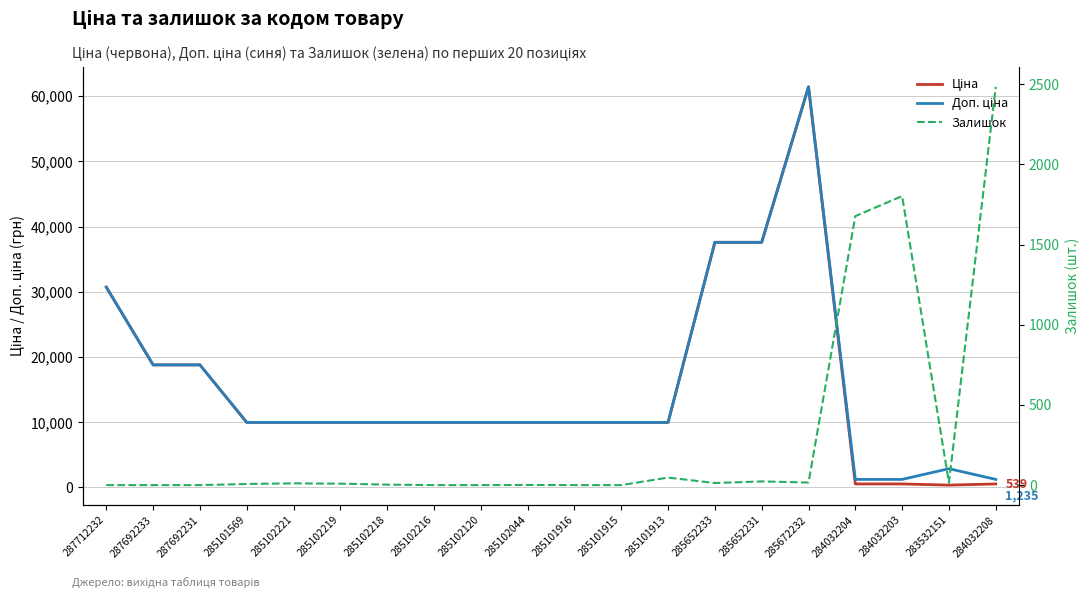

Which has a higher value, 285672232 or 285102216?

285672232